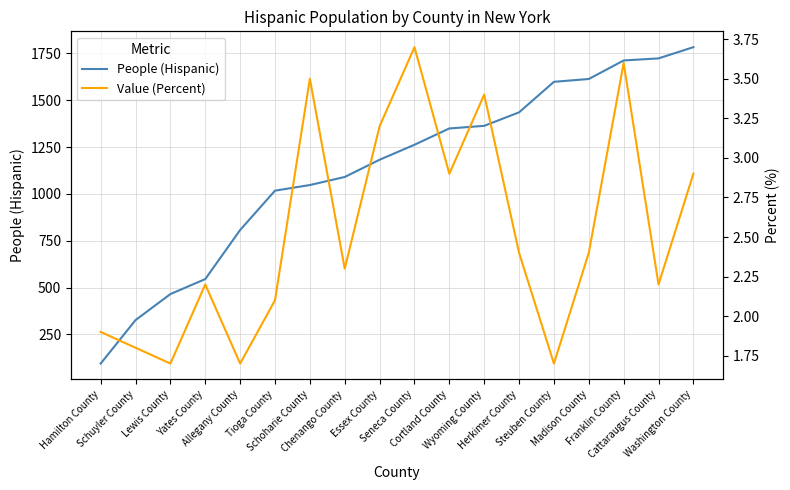

How many values in the Value (Percent) series exceed 2?

13